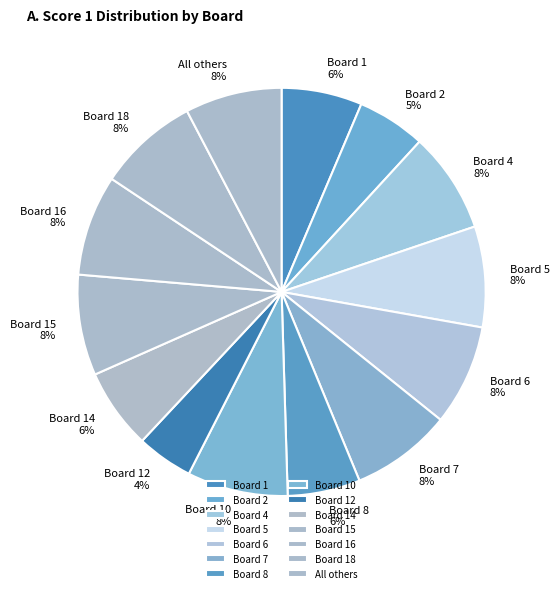

To the nearest percent, what is the difference between the largest and smallest slice percentages?

4%